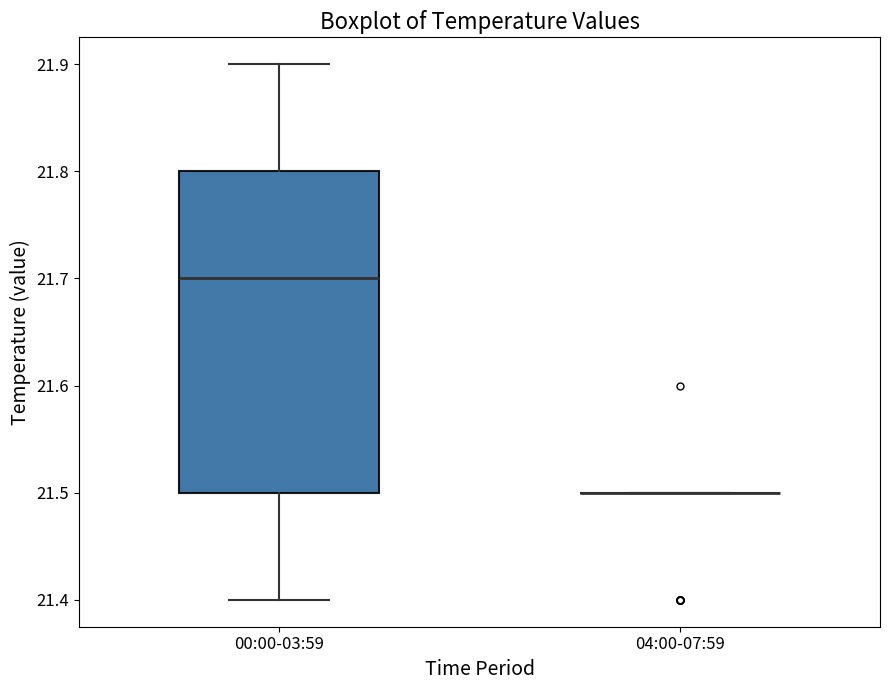

Which box is the tallest, from its lower edge to its upper edge?

00:00-03:59